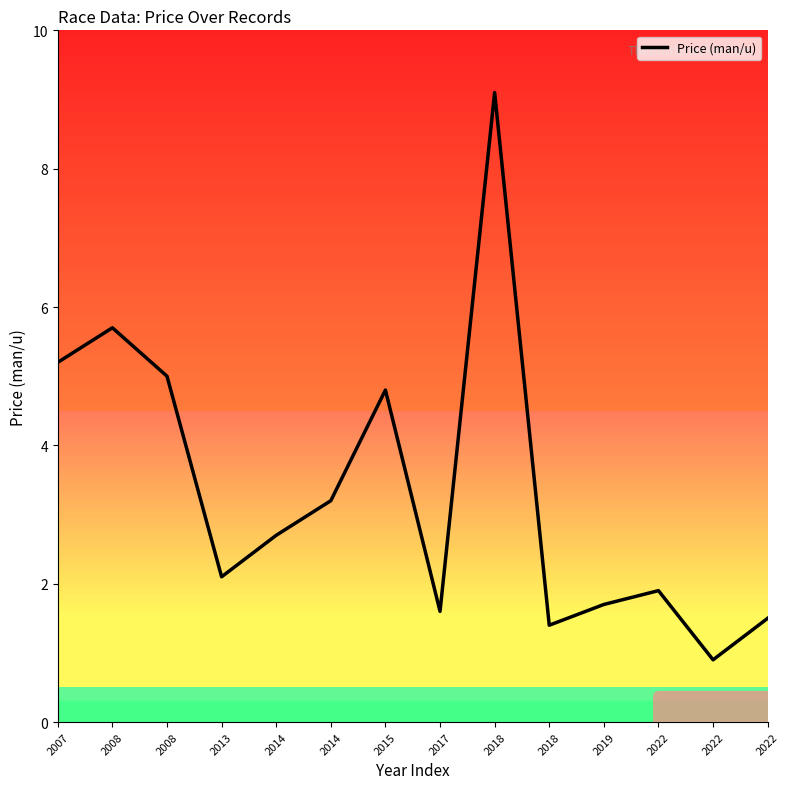

Does the chart display data point markers on the line(s)?

No